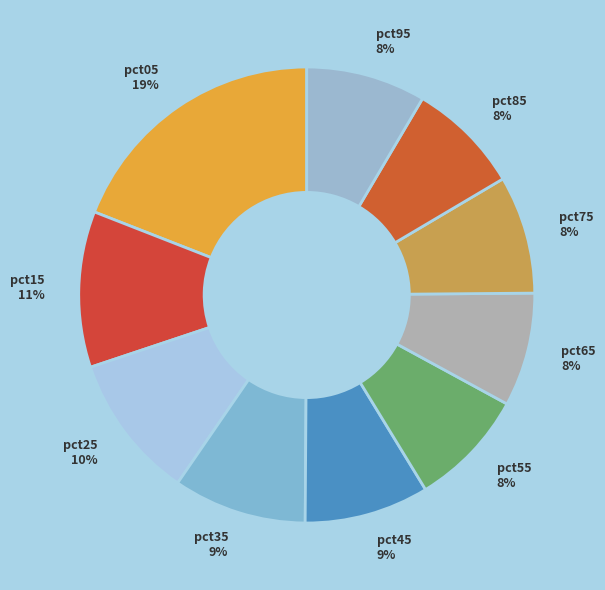

Is the sum of pct85 and pct55 greater than half?

No